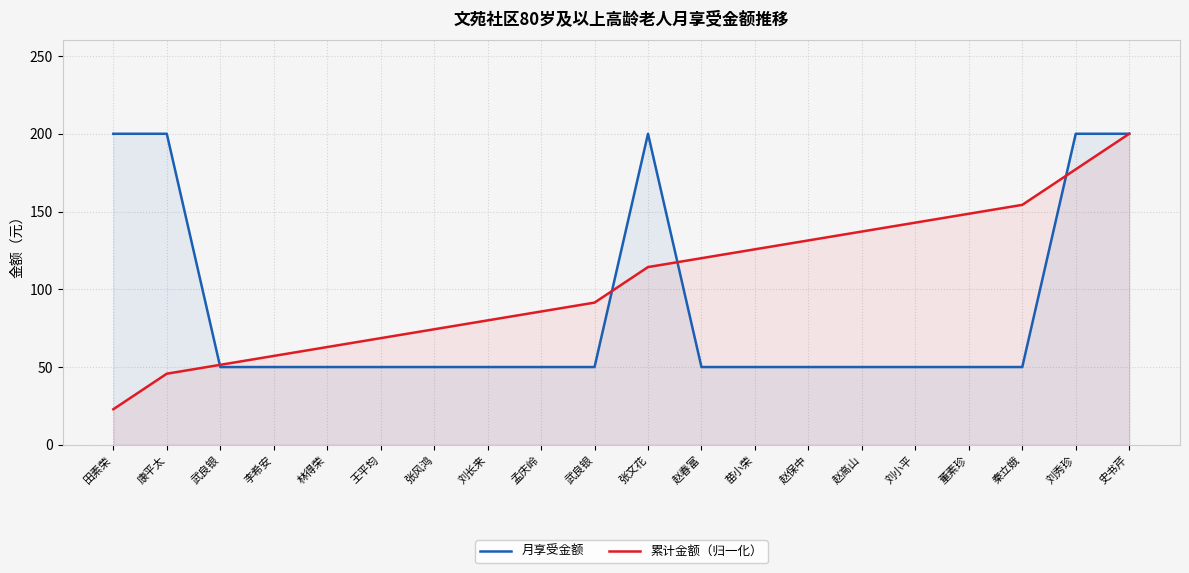

At 张文花, list the series in order from smallest to largest.

累计金额（归一化）, 月享受金额